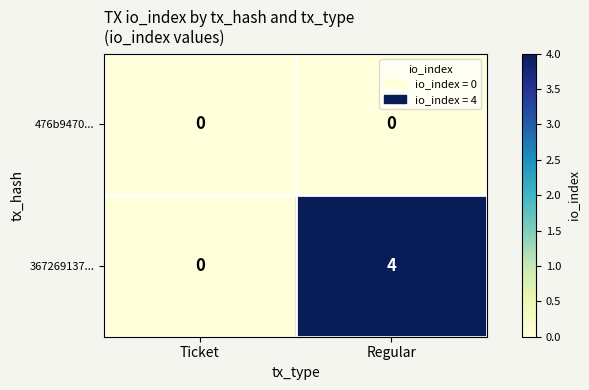

Rank the series by their maximum value, from highest to lowest.

367269137..., 476b9470...